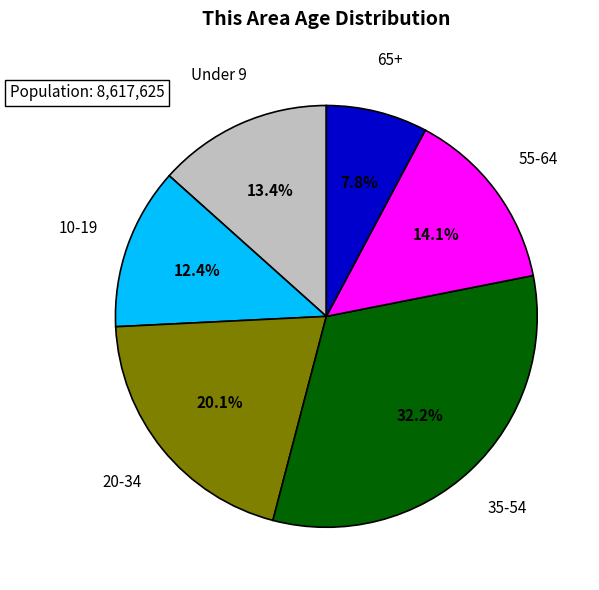

Is there any slice that represents more than half of the pie?

No